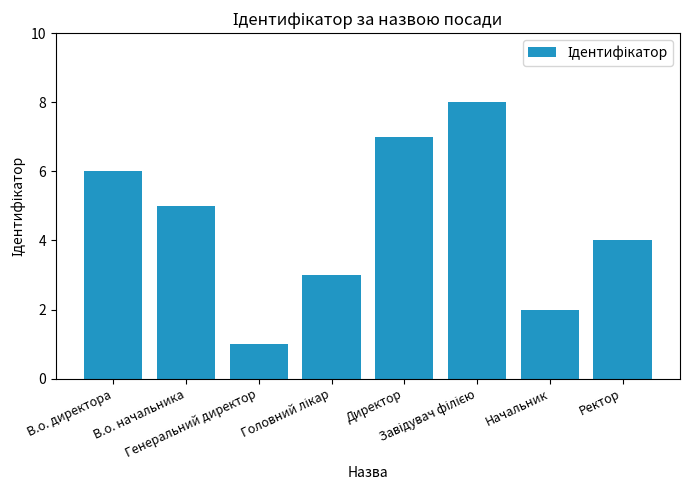

Which category has the lowest value across all series?

Генеральний директор